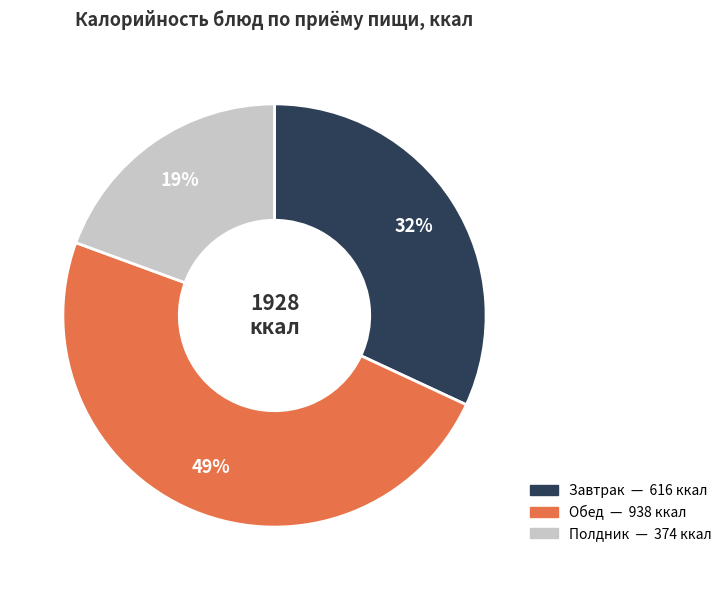

Does any single category account for the majority?

No